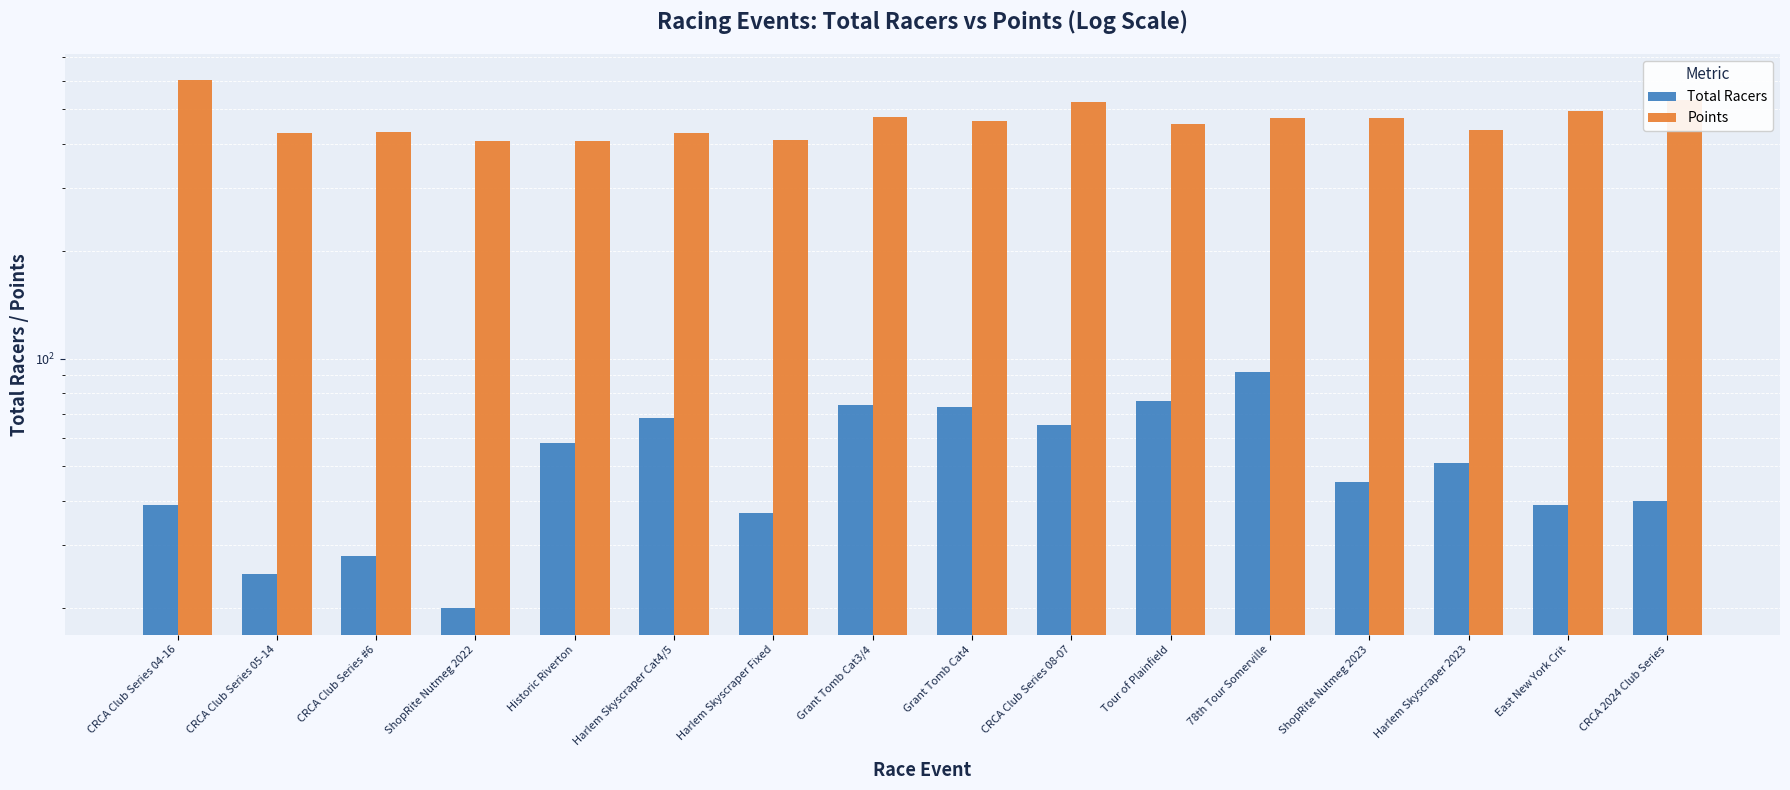

How many bars are there in total?

32